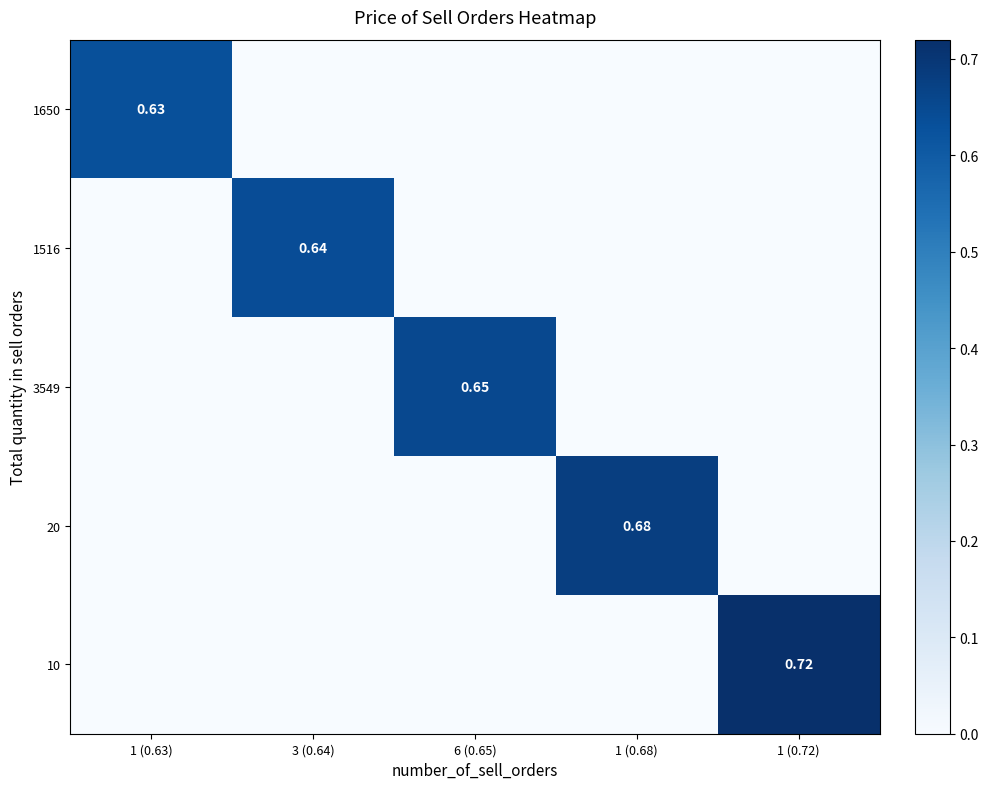

The 3549 series shows 0.2 at 1 (0.63). True or false?

False